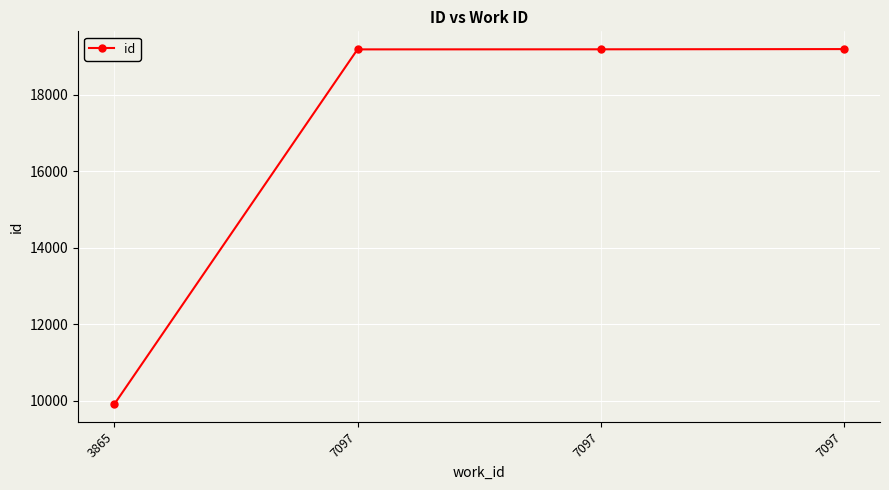

Does the chart display data point markers on the line(s)?

Yes